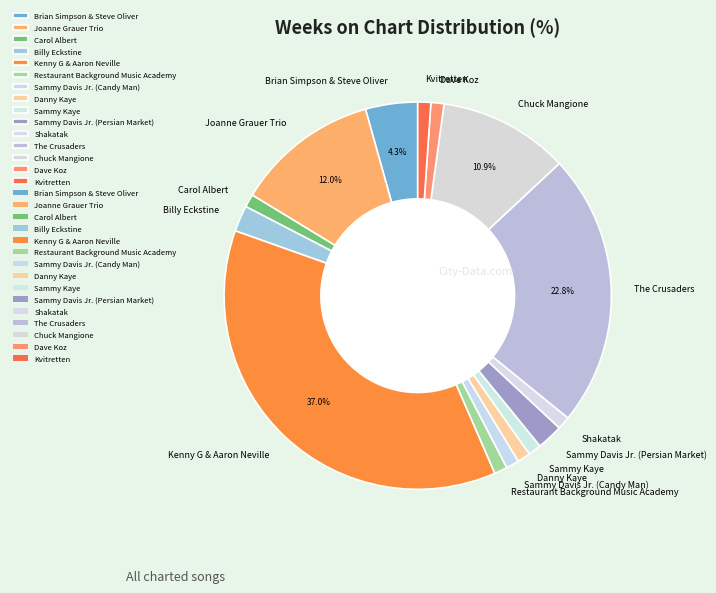

Is the sum of Billy Eckstine and Sammy Davis Jr. (Candy Man) greater than half?

No